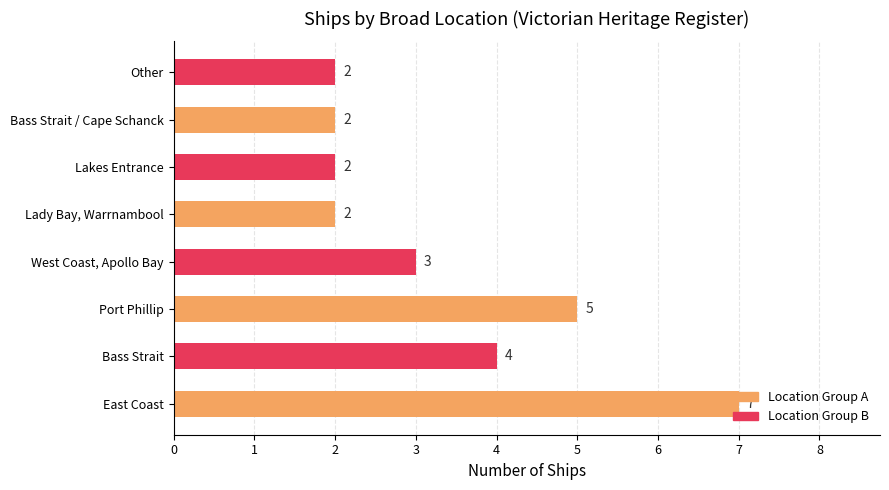

What is the difference between the values at East Coast and West Coast, Apollo Bay?

4